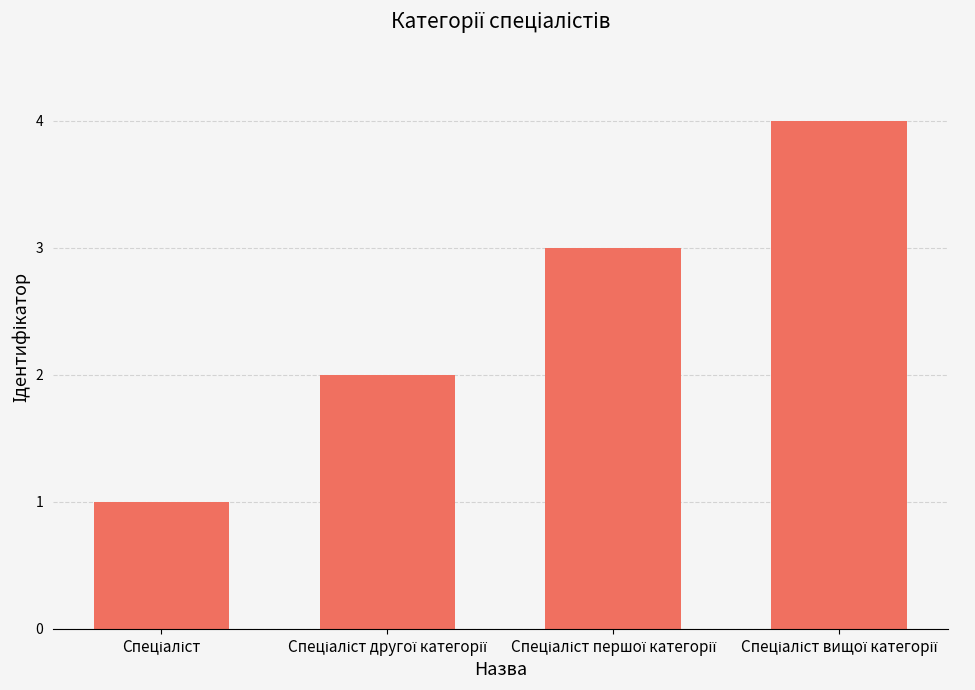

What is the maximum value shown in the chart?

4